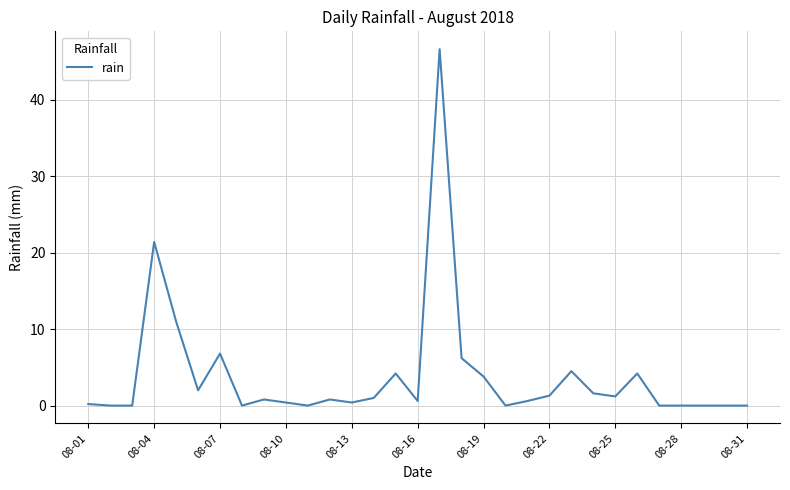

What is the maximum value shown in the chart?

46.6